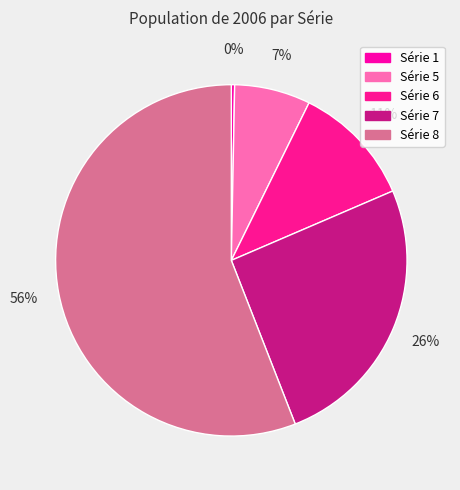

How many slices are in this pie chart?

5